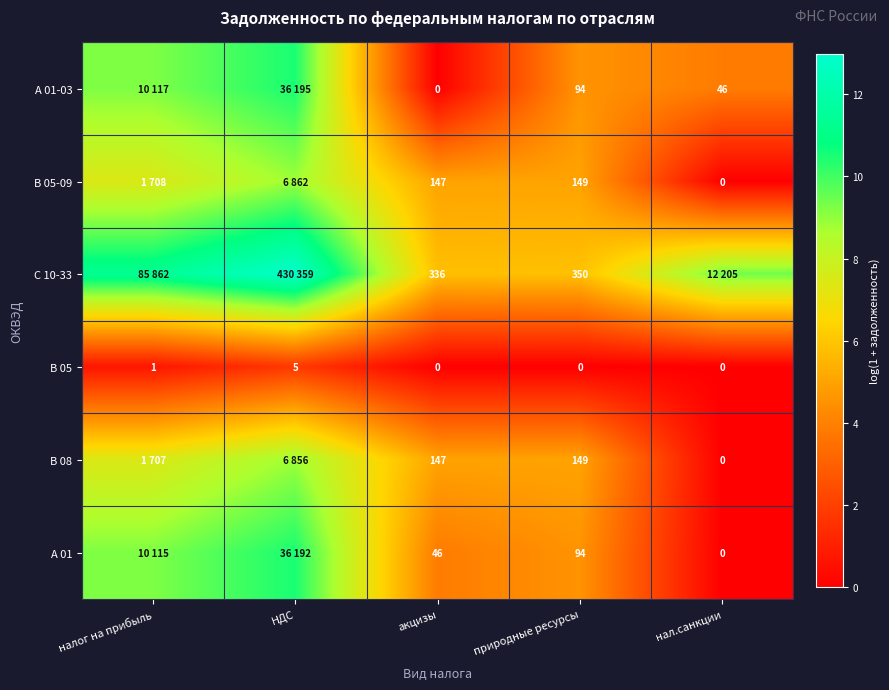

Between налог на прибыль and НДС, which series saw the biggest shift?

С 10-33